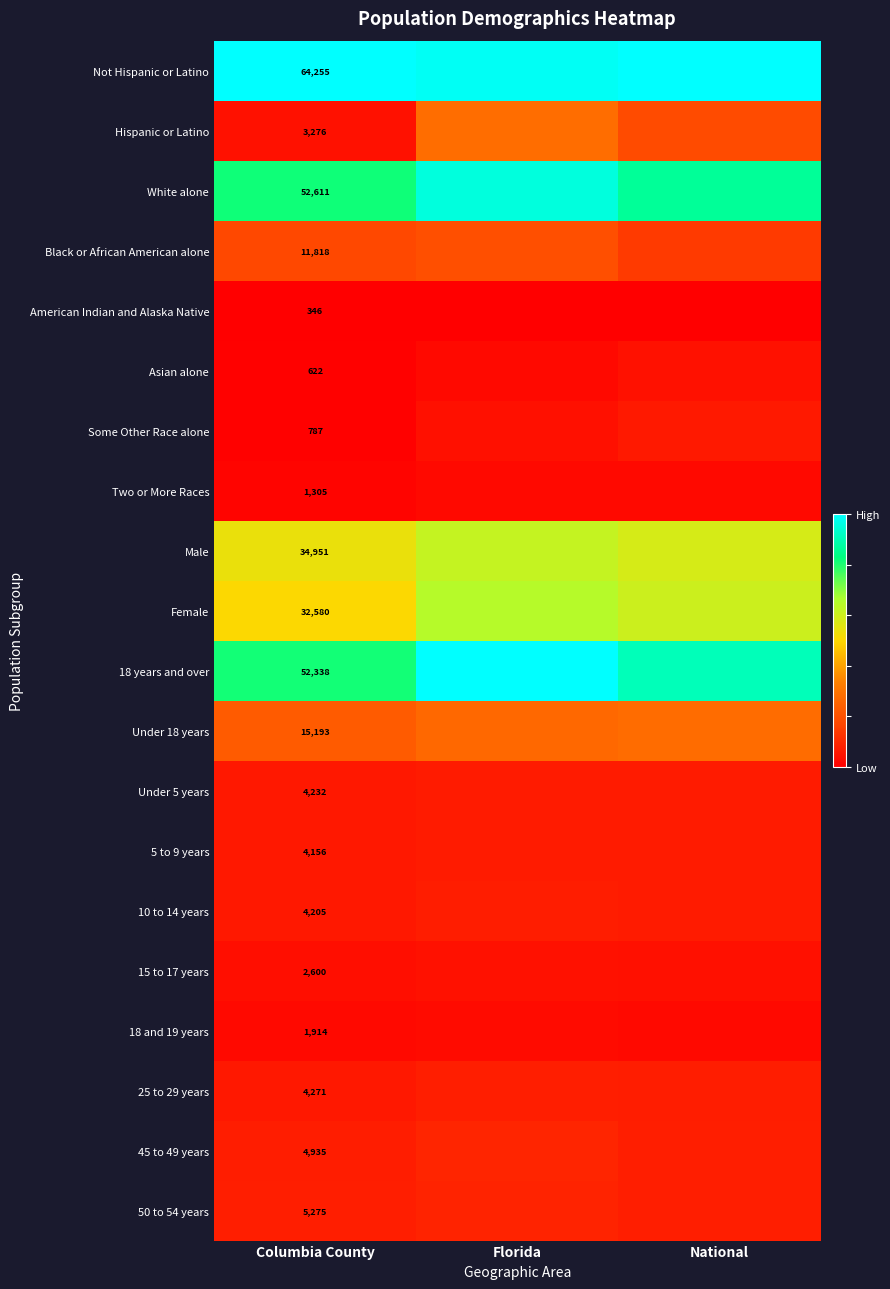

The value of 18 years and over at Florida is 1.4. True or false?

False